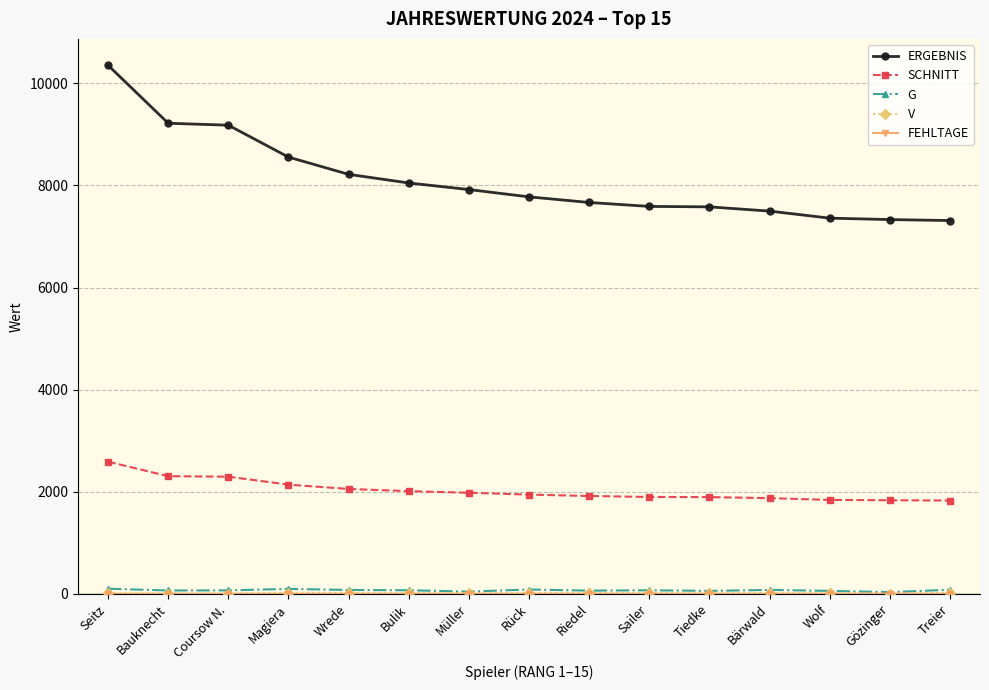

At which category is the sum across all series the highest?

Seitz